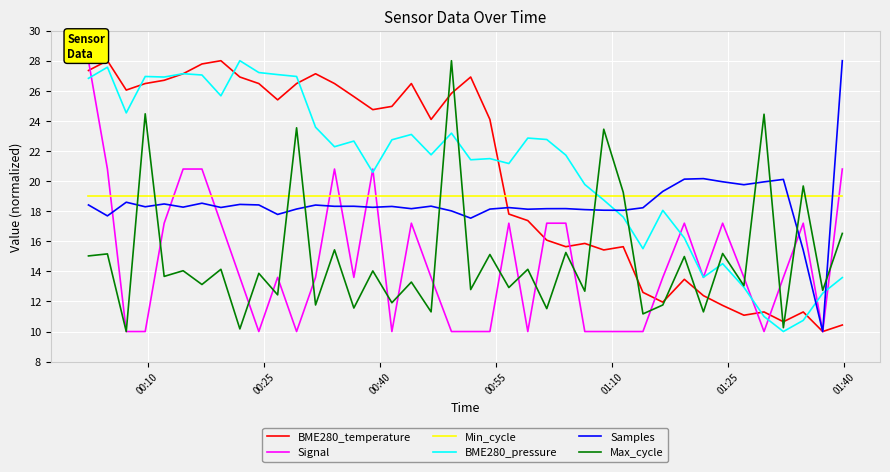

True or false: BME280_pressure and Min_cycle cross at least once.

True